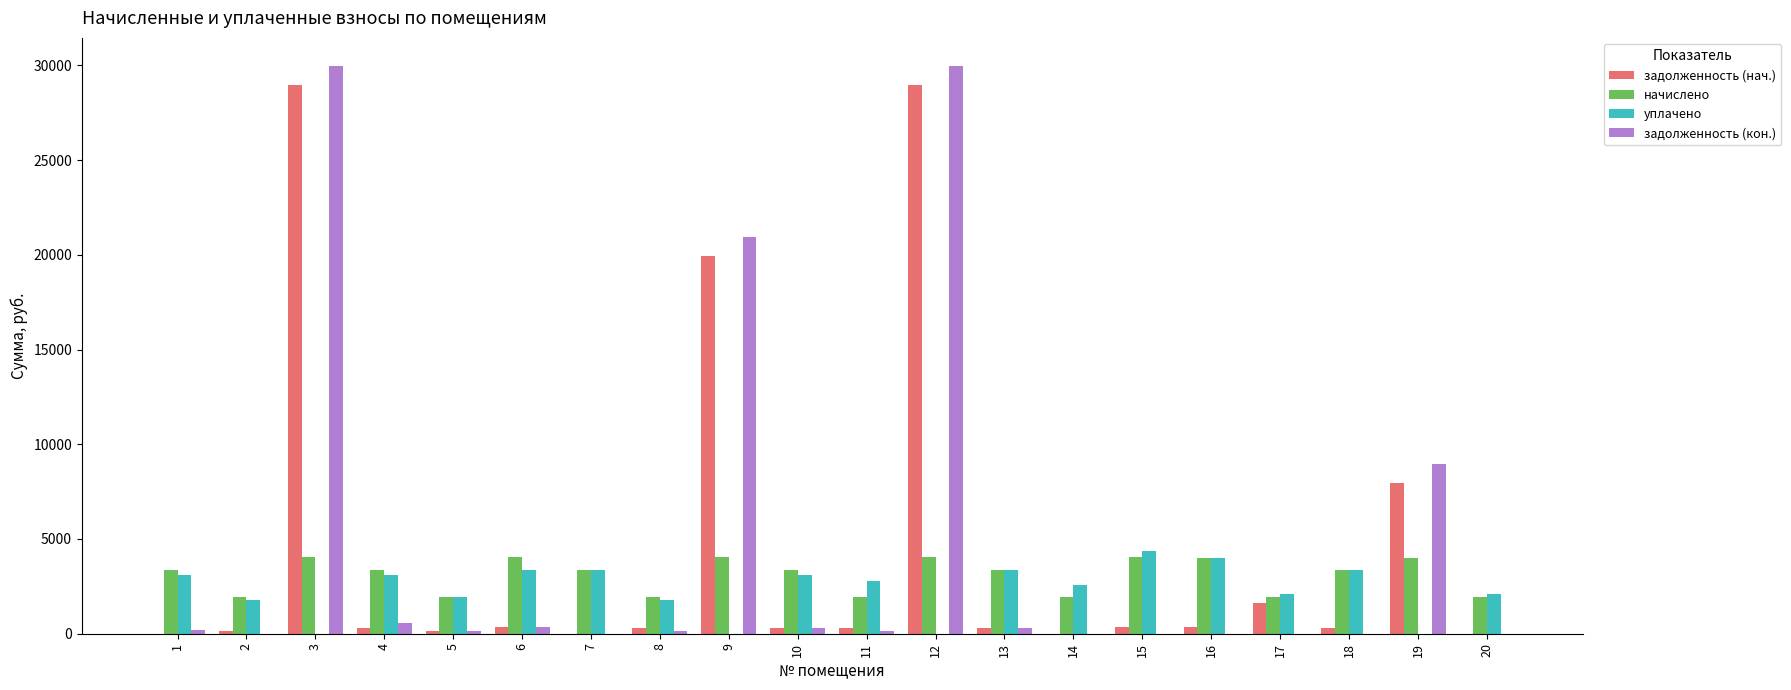

Is the value of уплачено at 16 greater than the value of задолженность (нач.) at 5?

Yes